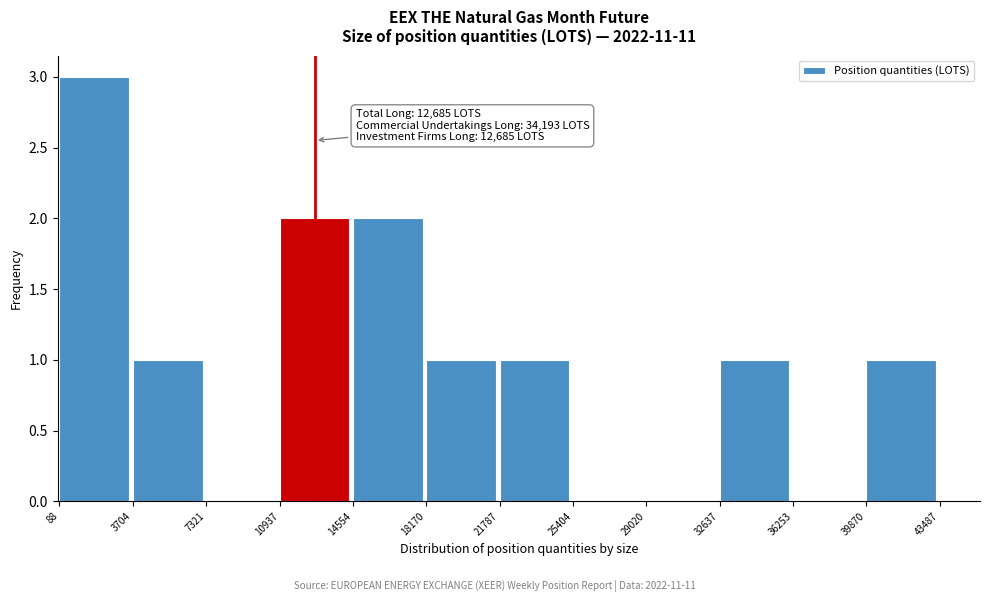

Which range on the x-axis has the tallest bar?

88 to 3704